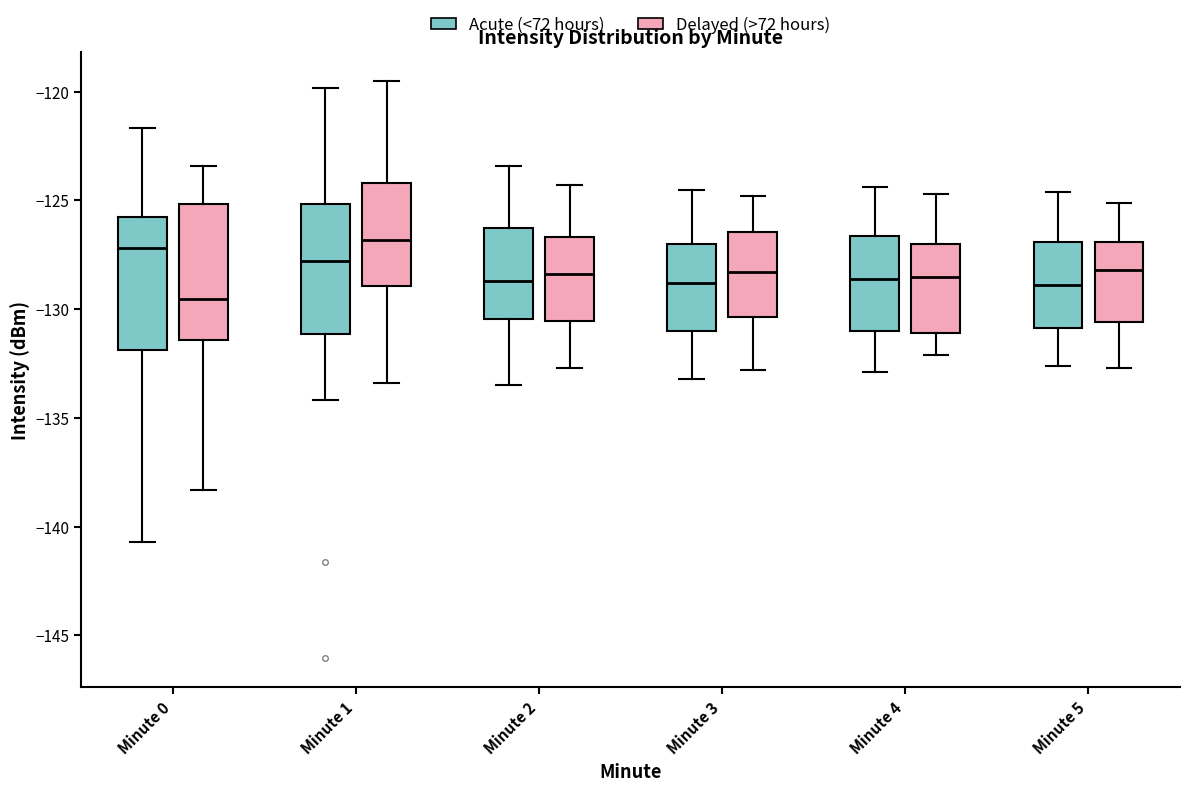

Reading left to right, transcribe this box plot: for each box, give where its median line is, the range the box spans, and where its two whiskers end, as read against the y-axis. The values are not printed on the chart, so give them approximately, as read against the axis.

Minute 0 (Acute (<72 hours)): median -127.0, box -132.0 to -126.0, whiskers -140.5 to -121.5
Minute 0 (Delayed (>72 hours)): median -129.5, box -131.5 to -125.0, whiskers -138.5 to -123.5
Minute 1 (Acute (<72 hours)): median -128.0, box -131.0 to -125.0, whiskers -134.0 to -120.0
Minute 1 (Delayed (>72 hours)): median -127.0, box -129.0 to -124.0, whiskers -133.5 to -119.5
Minute 2 (Acute (<72 hours)): median -128.5, box -130.5 to -126.0, whiskers -133.5 to -123.5
Minute 2 (Delayed (>72 hours)): median -128.5, box -130.5 to -126.5, whiskers -132.5 to -124.5
Minute 3 (Acute (<72 hours)): median -129.0, box -131.0 to -127.0, whiskers -133.0 to -124.5
Minute 3 (Delayed (>72 hours)): median -128.5, box -130.5 to -126.5, whiskers -133.0 to -125.0
Minute 4 (Acute (<72 hours)): median -128.5, box -131.0 to -126.5, whiskers -133.0 to -124.5
Minute 4 (Delayed (>72 hours)): median -128.5, box -131.0 to -127.0, whiskers -132.0 to -124.5
Minute 5 (Acute (<72 hours)): median -129.0, box -131.0 to -127.0, whiskers -132.5 to -124.5
Minute 5 (Delayed (>72 hours)): median -128.0, box -130.5 to -127.0, whiskers -132.5 to -125.0